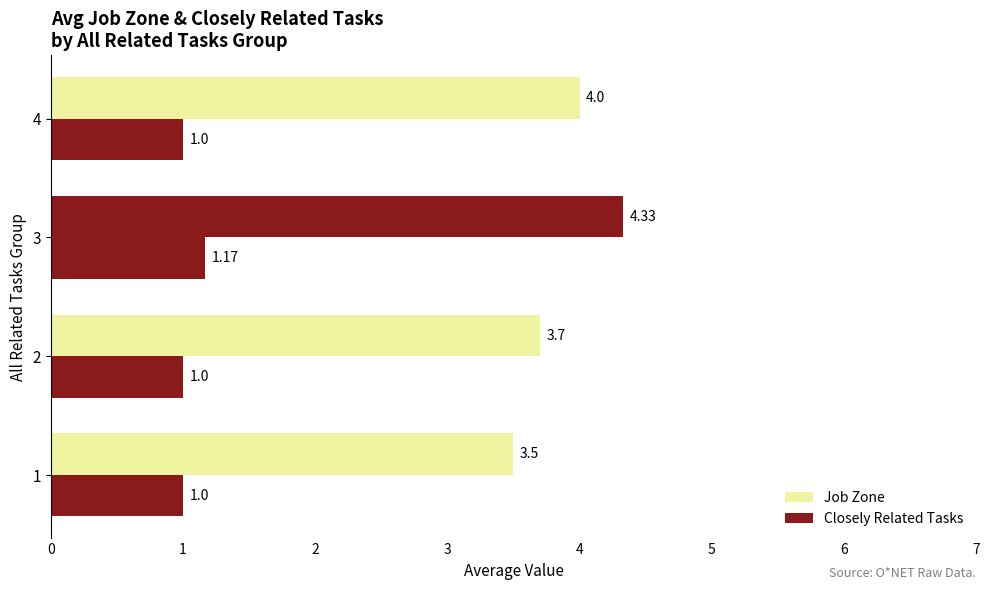

List the labels in order of Closely Related Tasks value, largest first.

3, 1, 2, 4